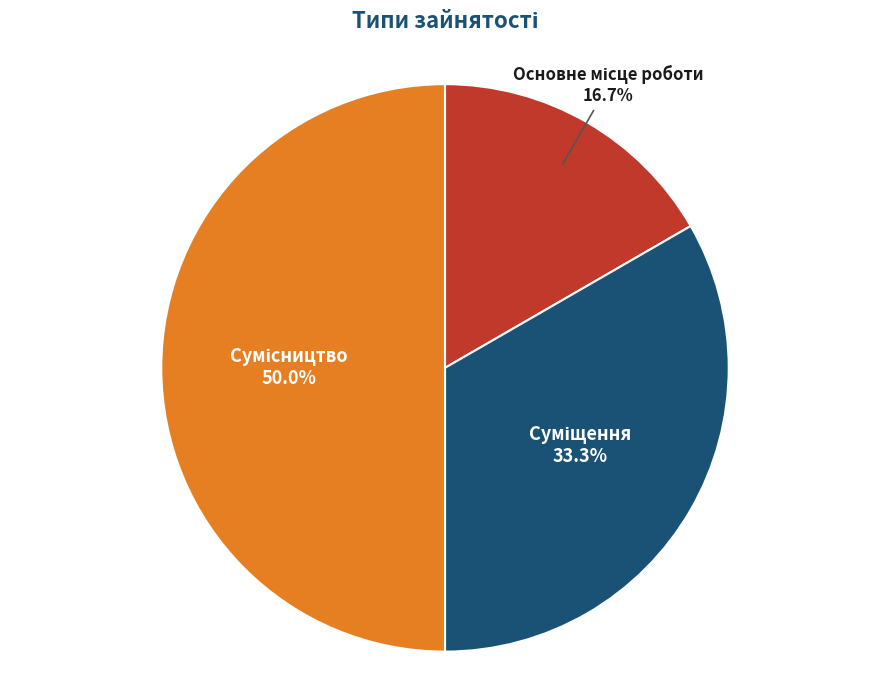

To the nearest percent, what portion does Основне місце роботи represent?

17%